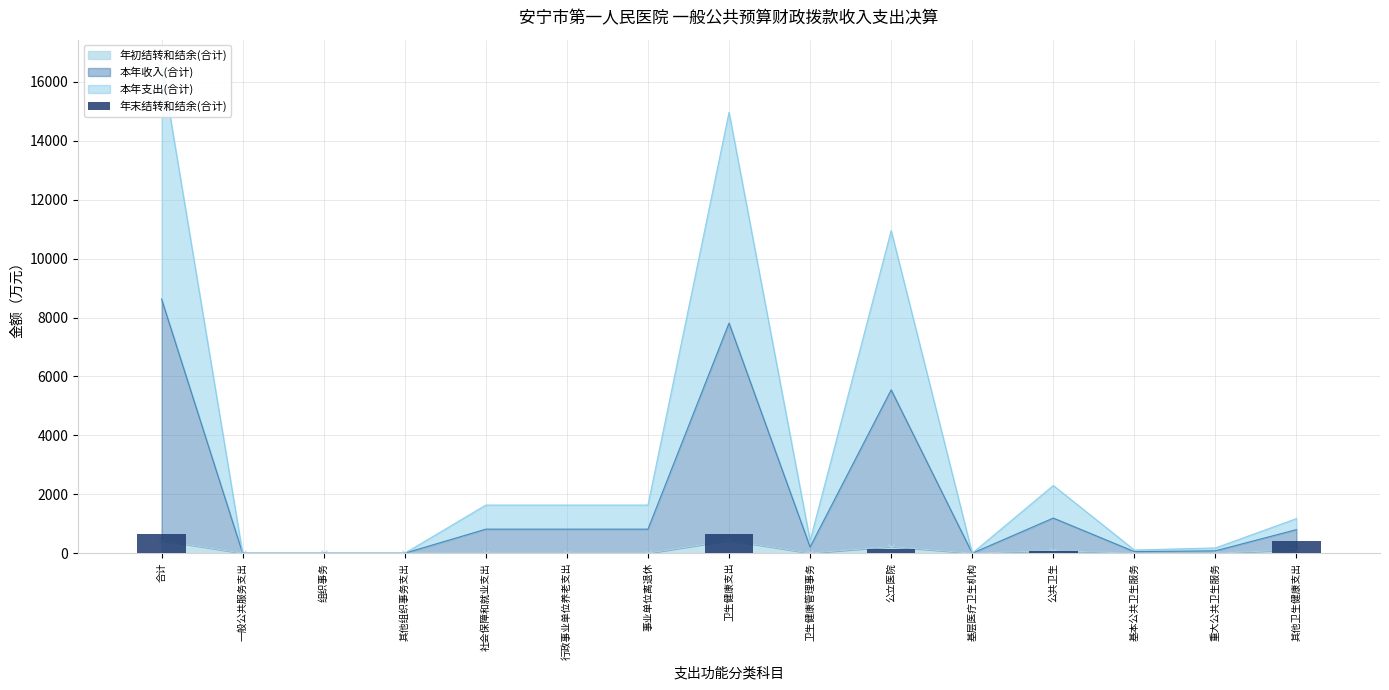

Rank the categories by value from lowest to highest.

一般公共服务支出, 组织事务, 其他组织事务支出, 社会保障和就业支出, 行政事业单位养老支出, 事业单位离退休, 基层医疗卫生机构, 基本公共卫生服务, 重大公共卫生服务, 卫生健康管理事务, 公共卫生, 公立医院, 其他卫生健康支出, 合计, 卫生健康支出